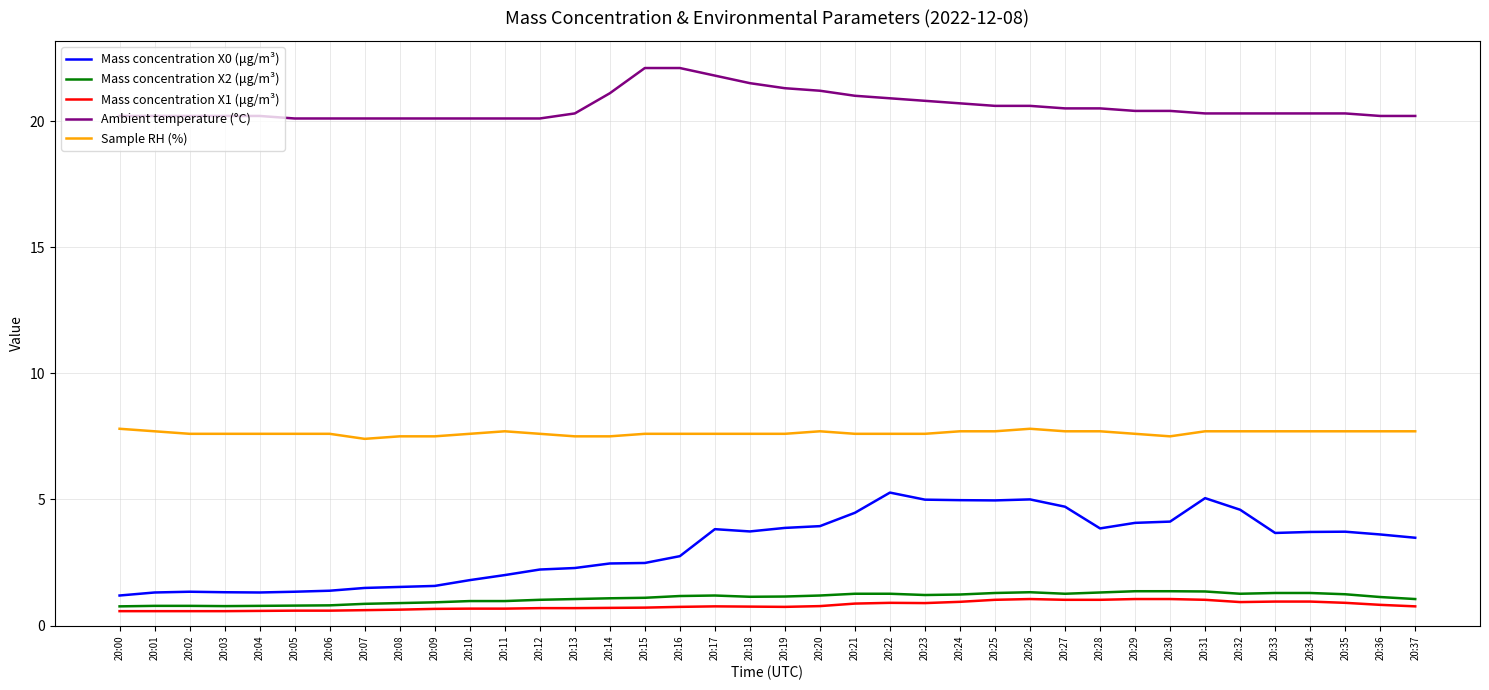

True or false: Mass concentration X1 (μg/m³) and Sample RH (%) cross at least once.

False